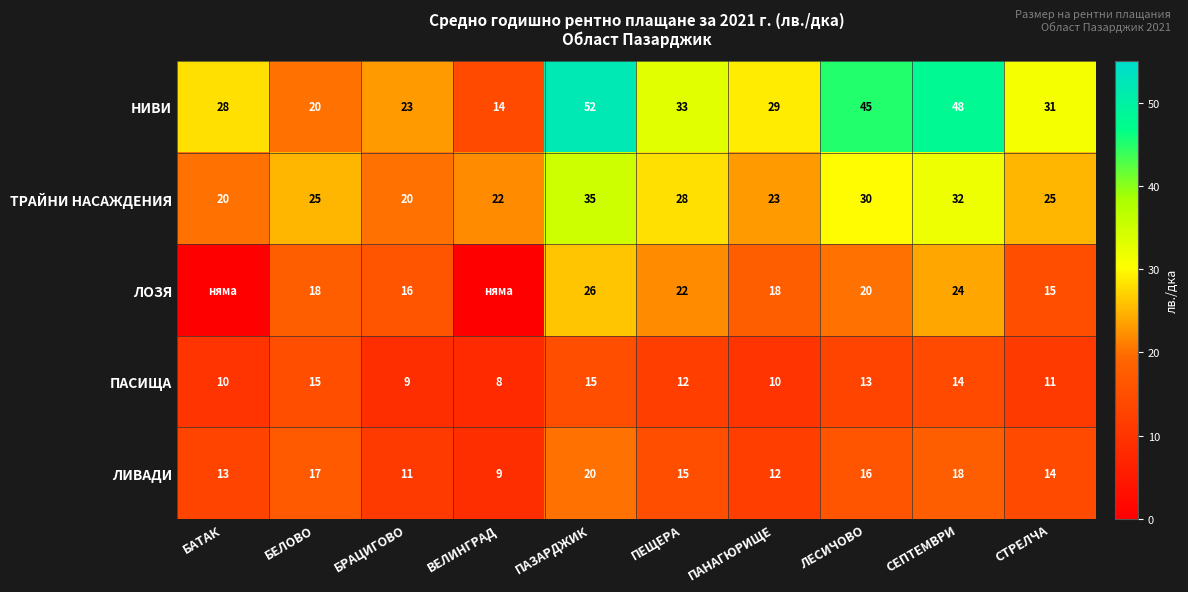

Is it true that ТРАЙНИ НАСАЖДЕНИЯ equals 49 at ПЕЩЕРА?

False